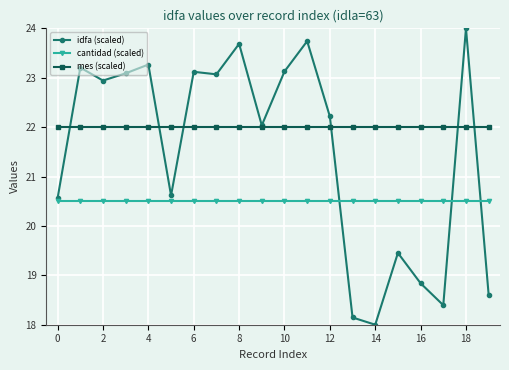

True or false: idfa (scaled) has more than 2 points higher than both neighbors.

True